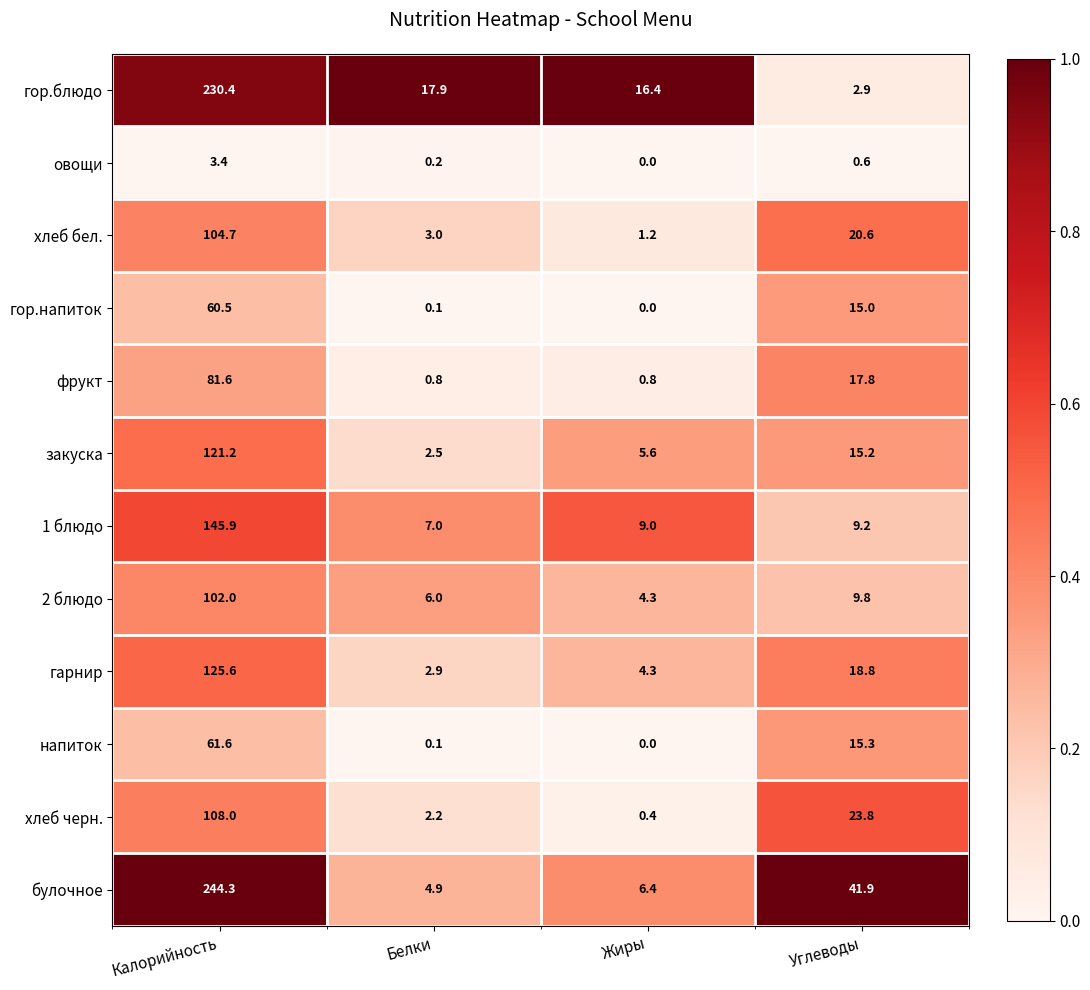

How many distinct data groups are displayed?

12